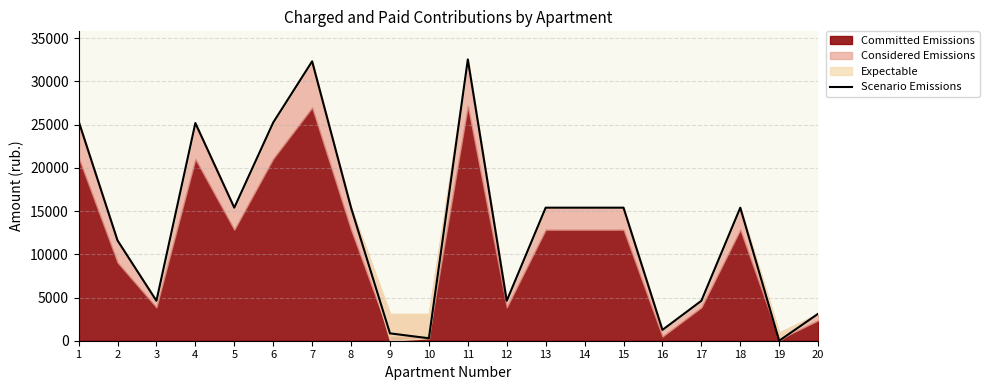

What is the approximate value at 13?

15391.5